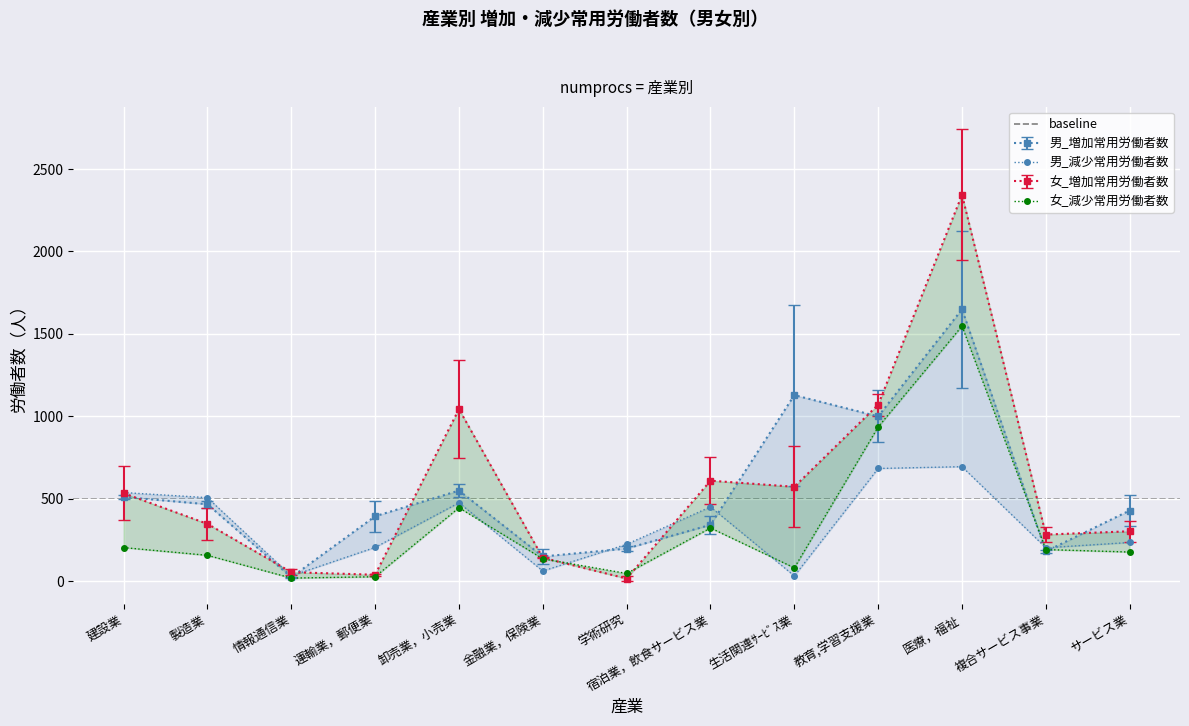

Is the value of 男_減少常用労働者数 at 製造業 greater than the value of 男_増加常用労働者数 at 教育,学習支援業?

No